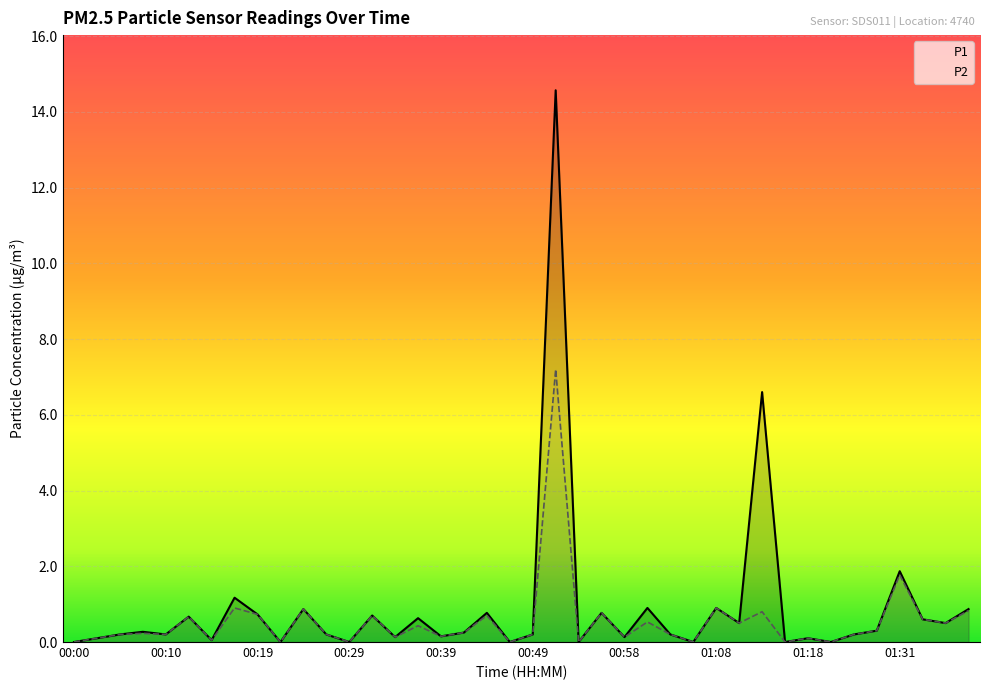

Where is P1 nearest to the value 7?

01:13